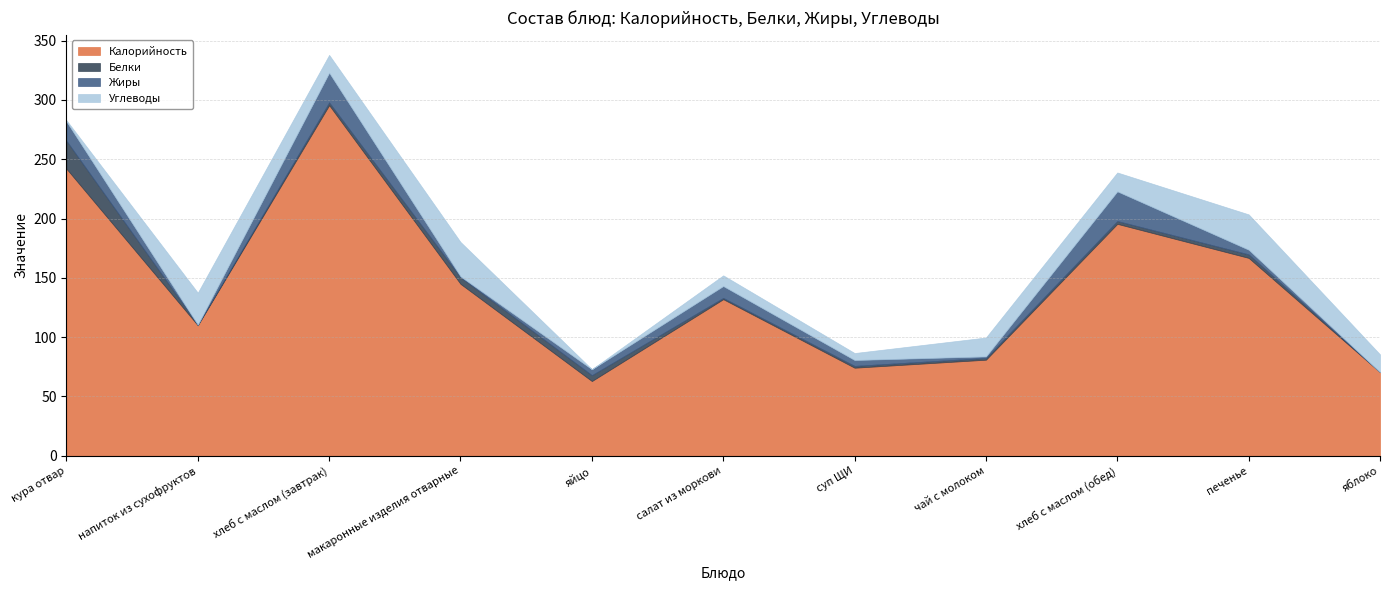

How many lines are shown in the chart?

4